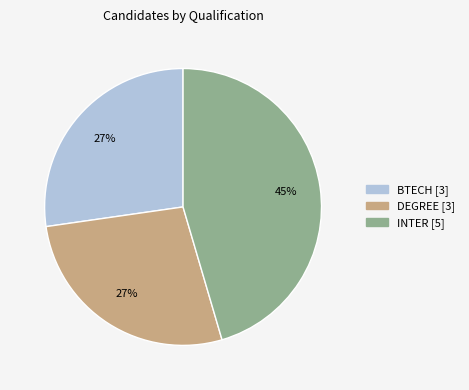

What is the largest slice in the pie chart?

INTER